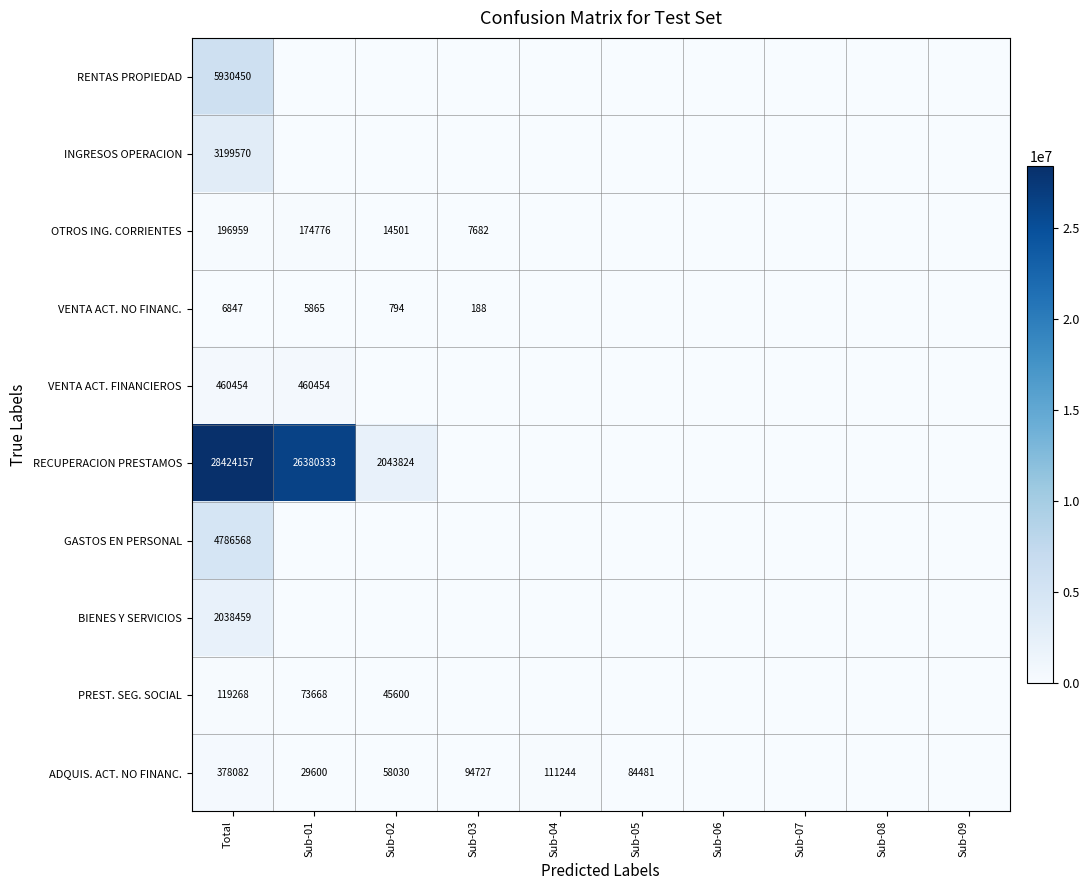

What is the difference between the highest and lowest values at Total?

28417310